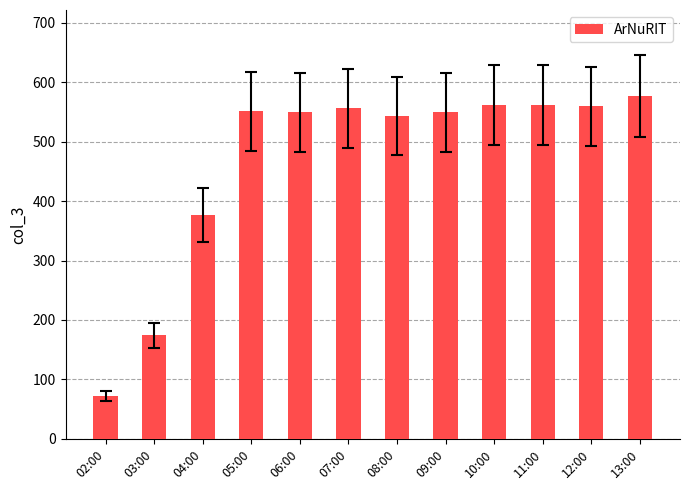

Which label corresponds to the largest value in the chart?

13:00